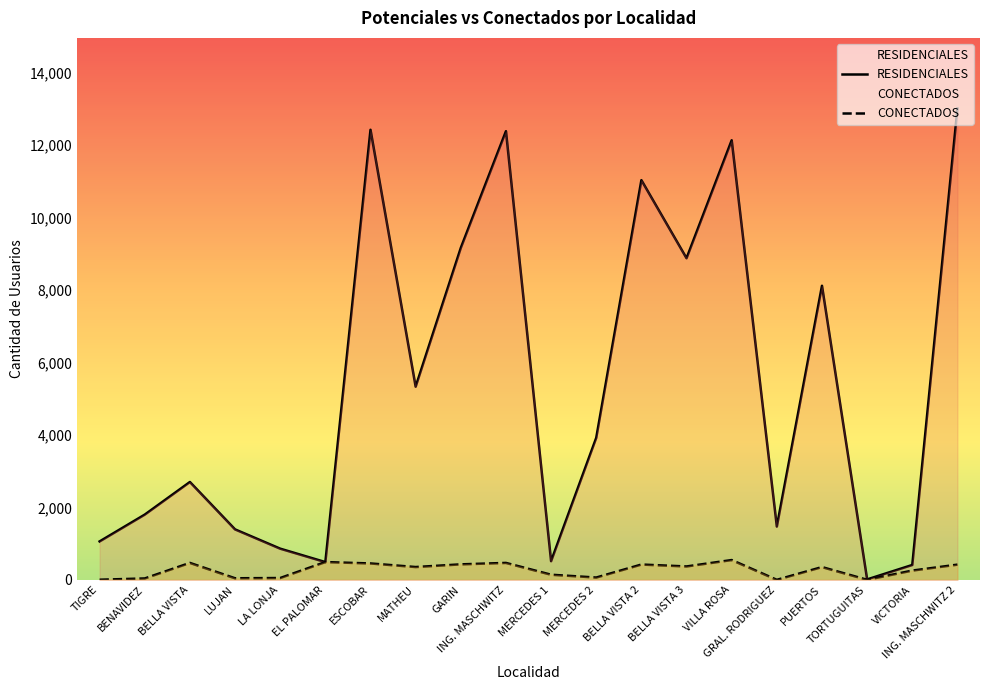

What is the difference between the RESIDENCIALES values at LA LONJA and BELLA VISTA?

1840